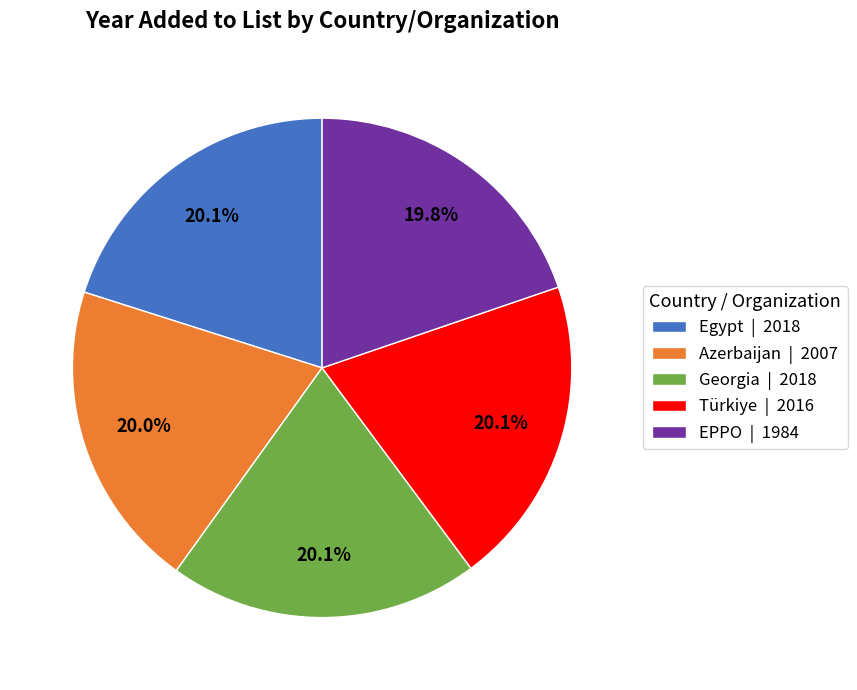

Count the number of slices in the pie.

5